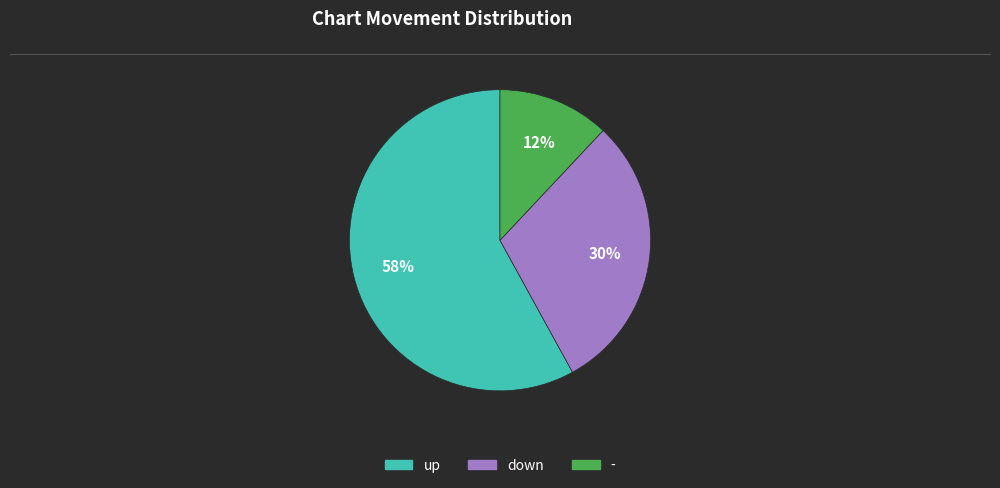

Is there any slice that represents more than half of the pie?

Yes